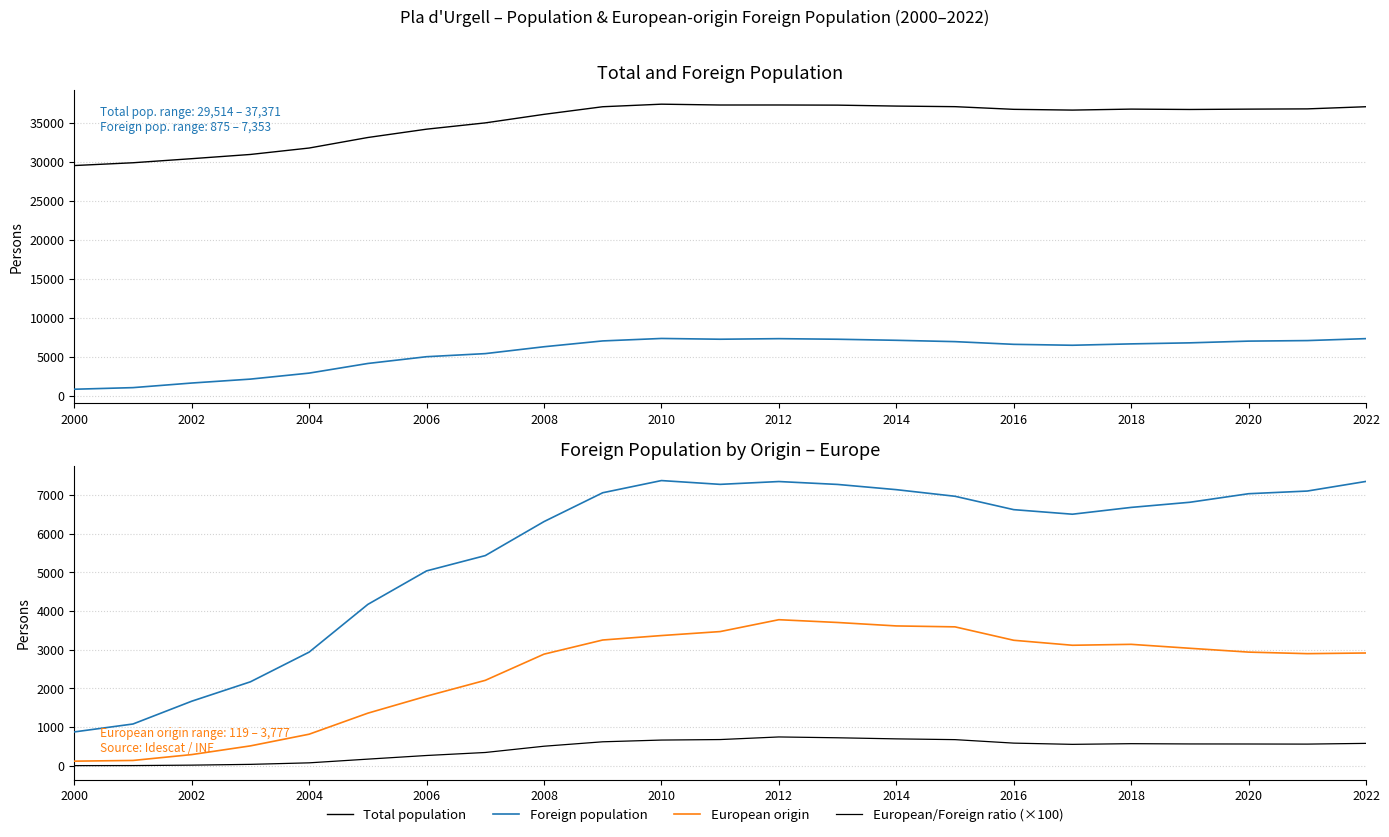

Which series has the largest range (max minus min)?

Total population